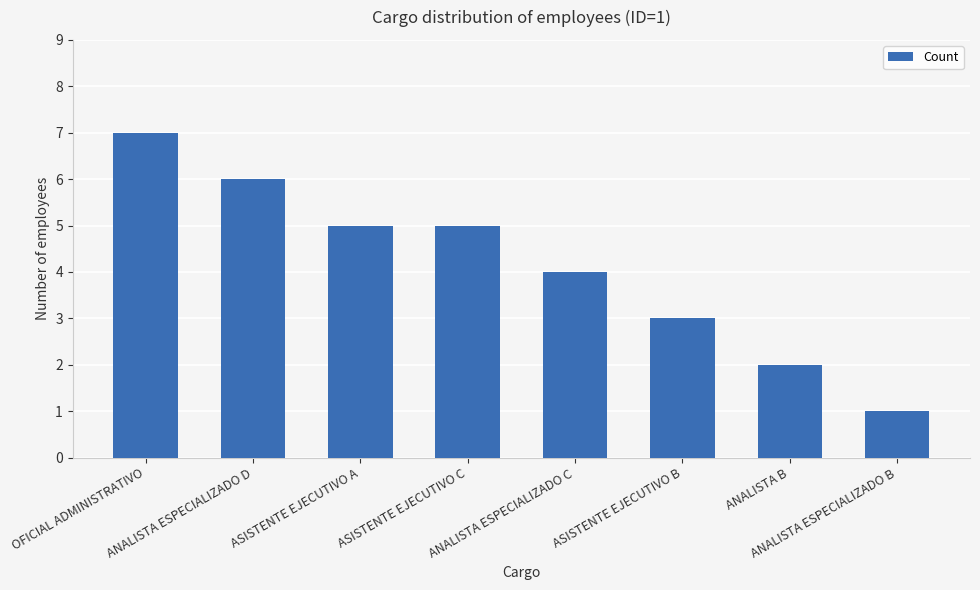

Which label corresponds to the largest value in the chart?

OFICIAL ADMINISTRATIVO